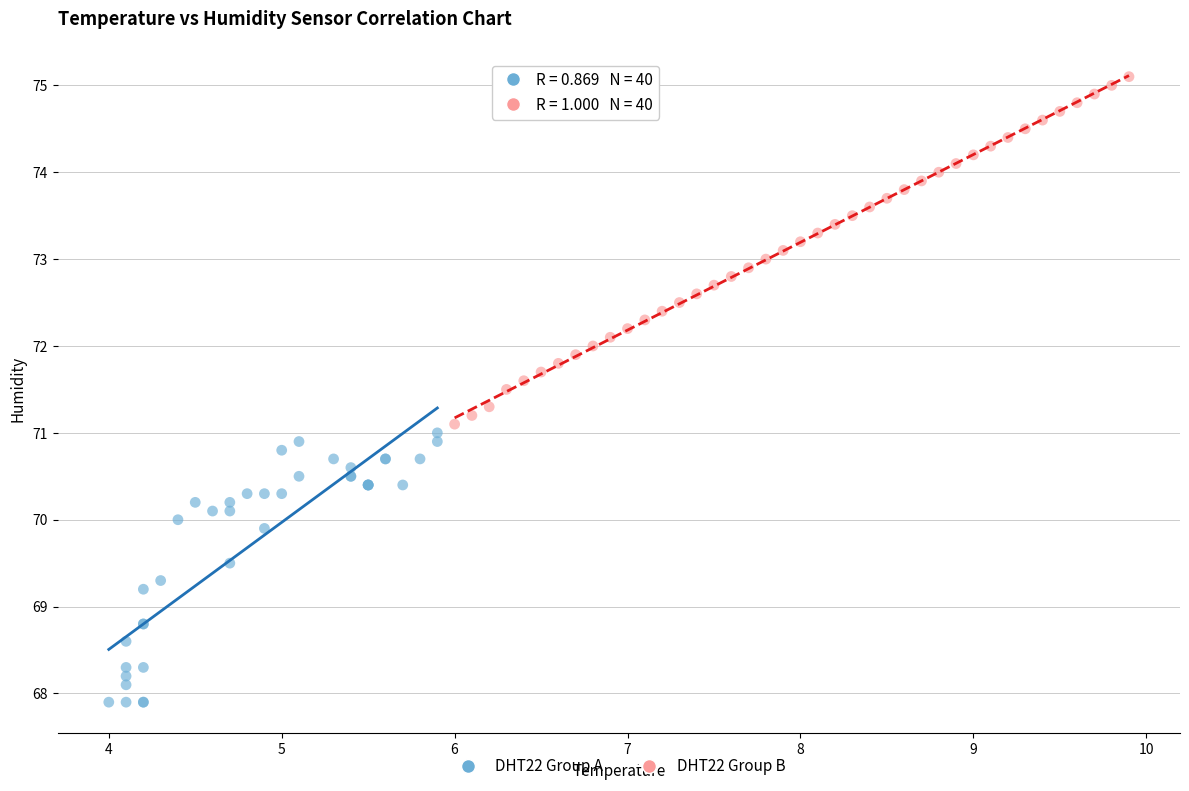

Which series contains the highest Y value?

DHT22 Group B